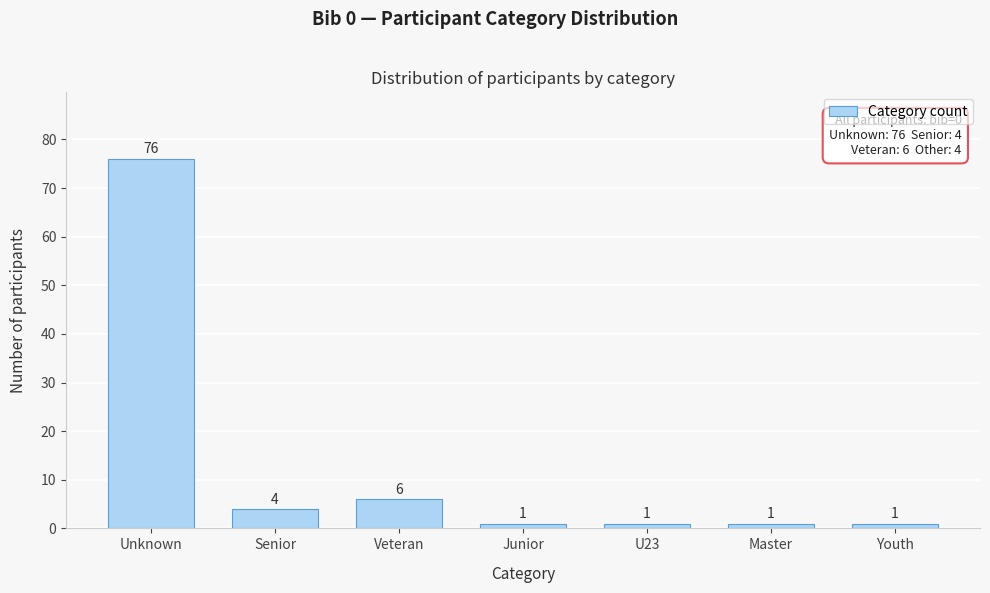

Reading right to left, what are all the values shown in this chart?

Youth=1	Master=1	U23=1	Junior=1	Veteran=6	Senior=4	Unknown=76